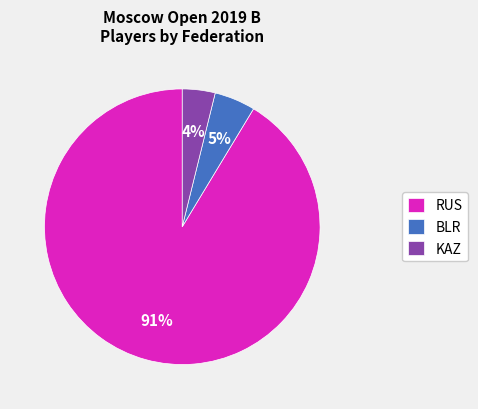

Which slice represents more than half of the pie?

RUS